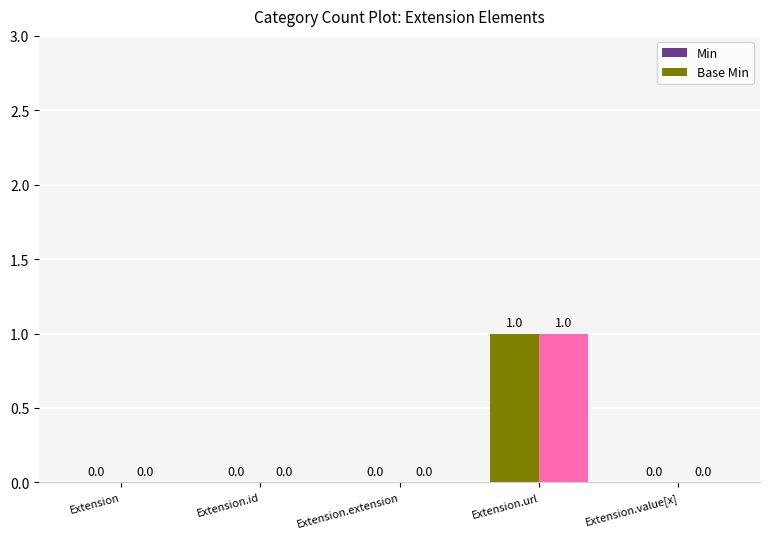

How many categories are shown in the chart?

5